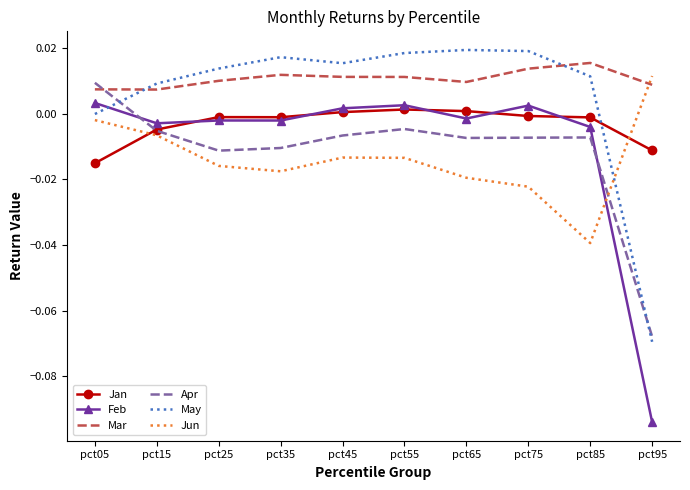

Which series has the largest total across all categories?

Mar